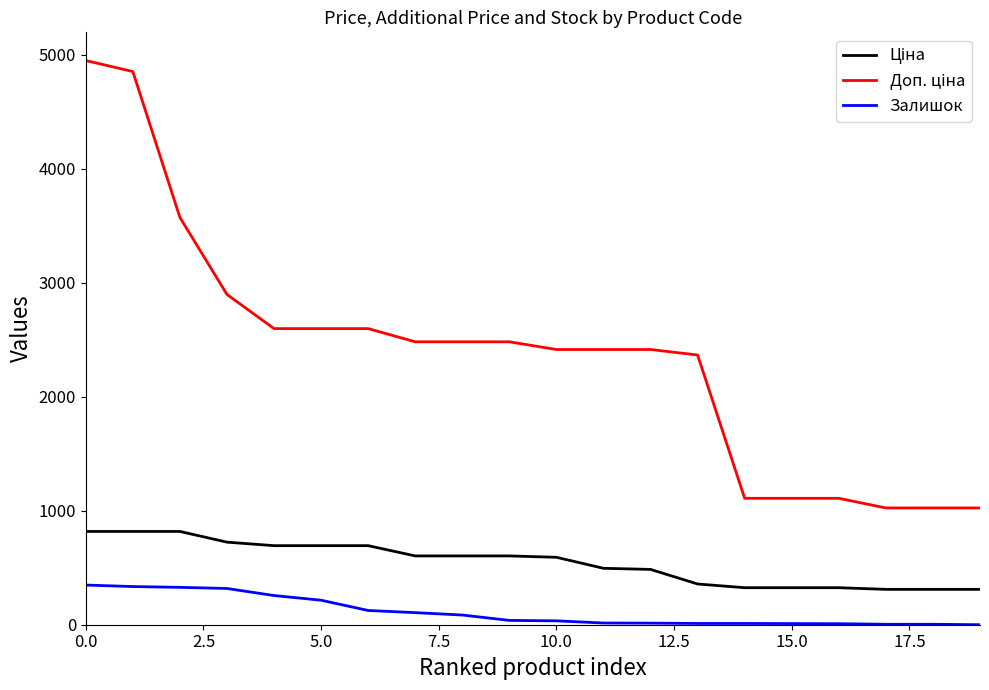

What is the difference between the maximum and minimum values in the Залишок series?

348.0